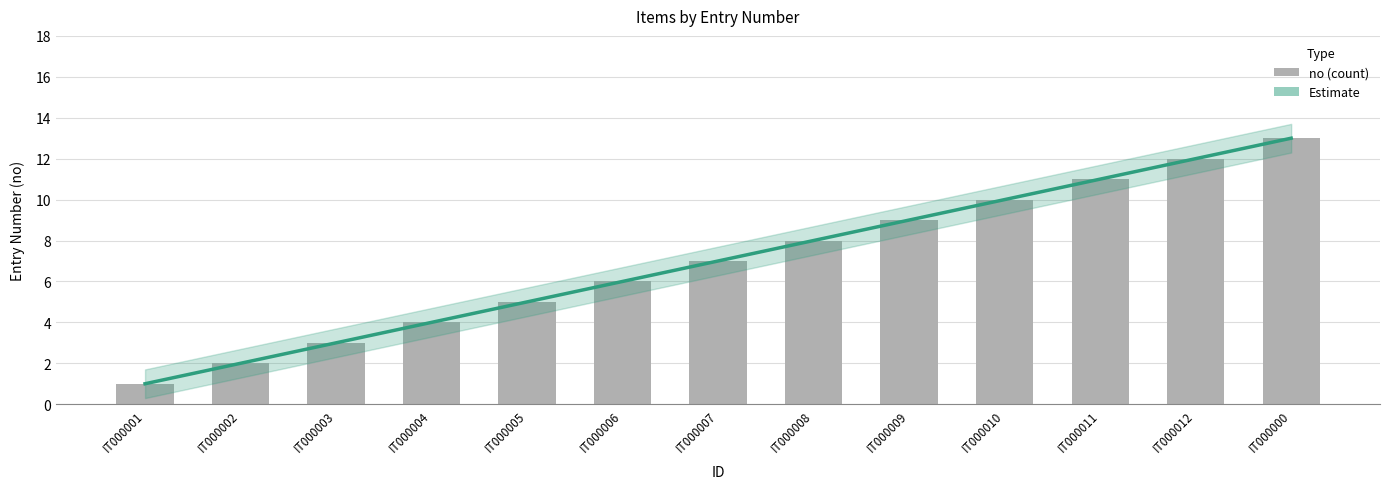

What is the difference between the values at IT000010 and IT000001?

9